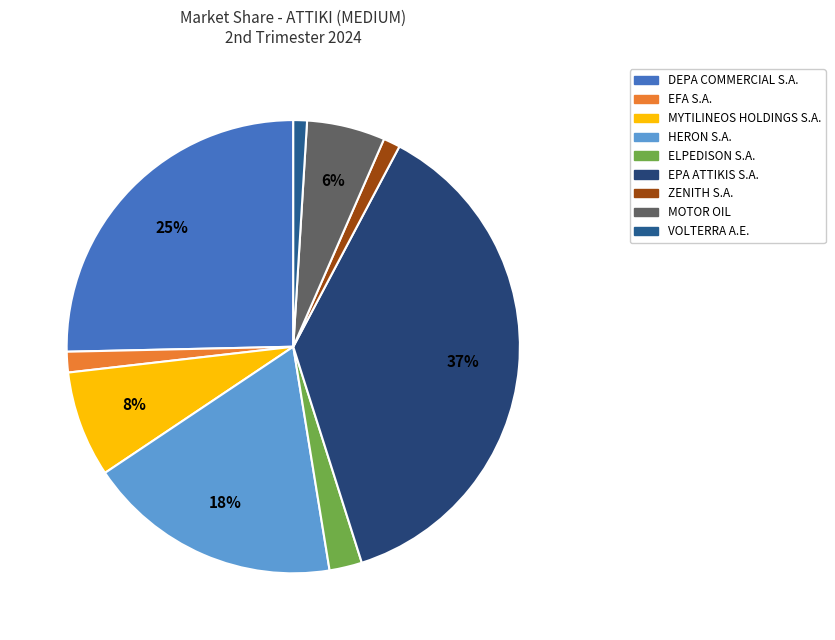

Count the number of slices in the pie.

9